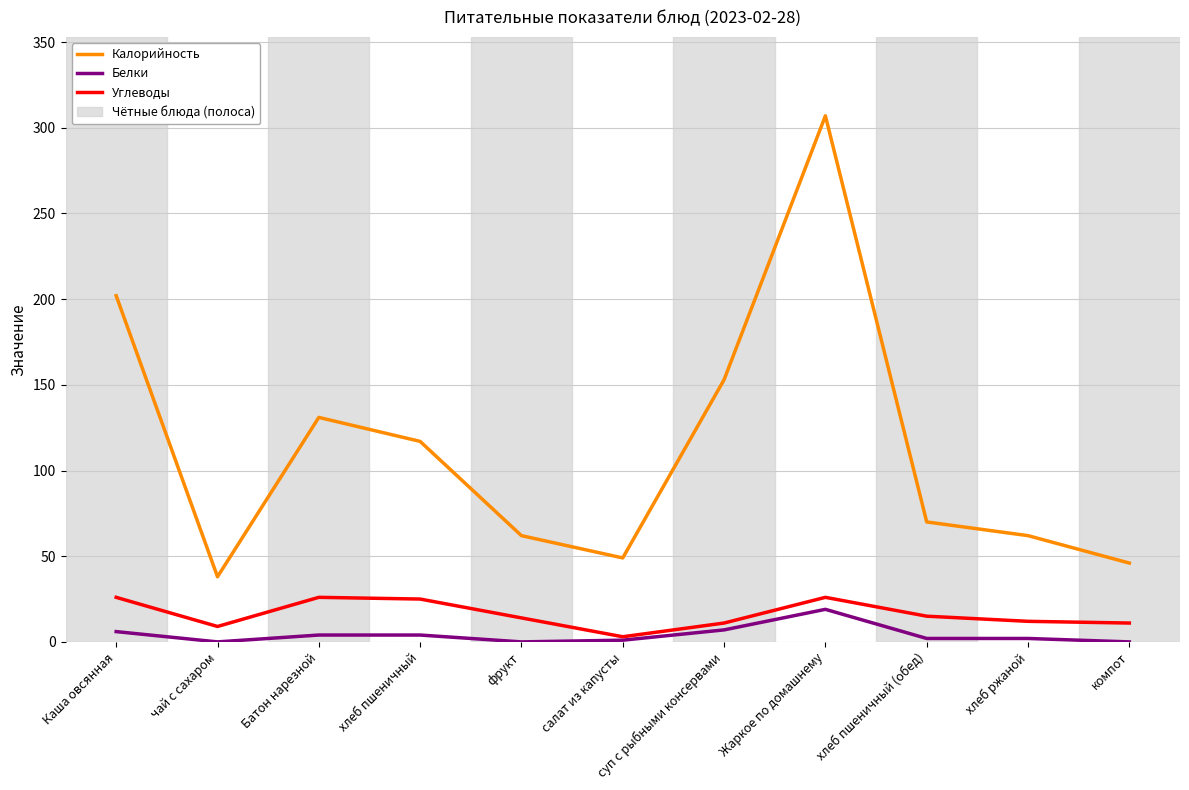

The Калорийность series shows 89 at фрукт. True or false?

False